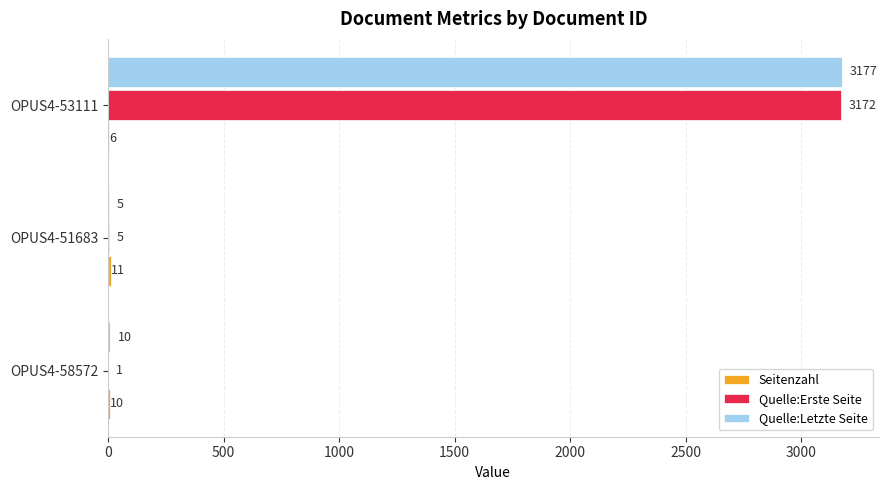

Which category has the highest value in the Quelle:Letzte Seite series?

OPUS4-53111